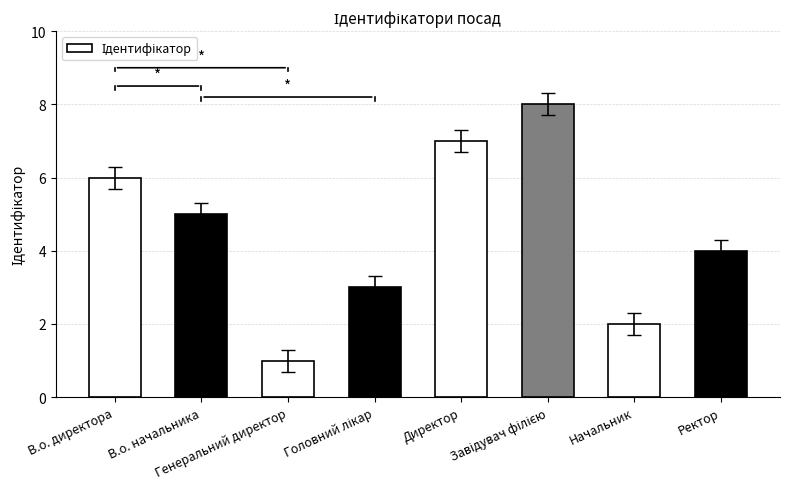

What is the maximum value shown in the chart?

8